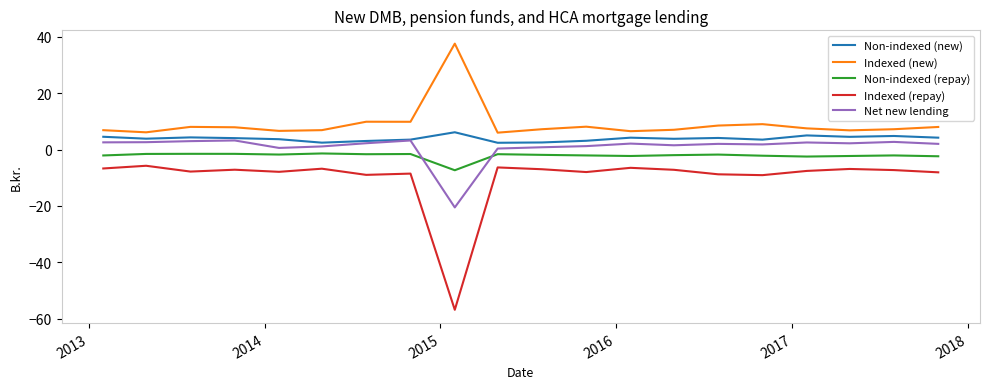

Which series has the largest total across all categories?

Indexed (new)